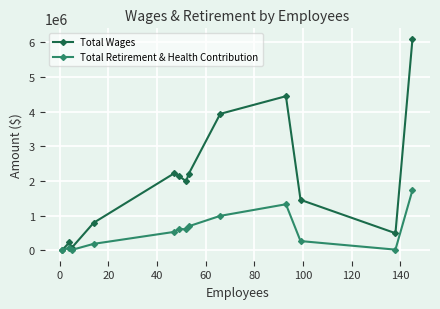

What is the maximum value shown in the chart?

6100482